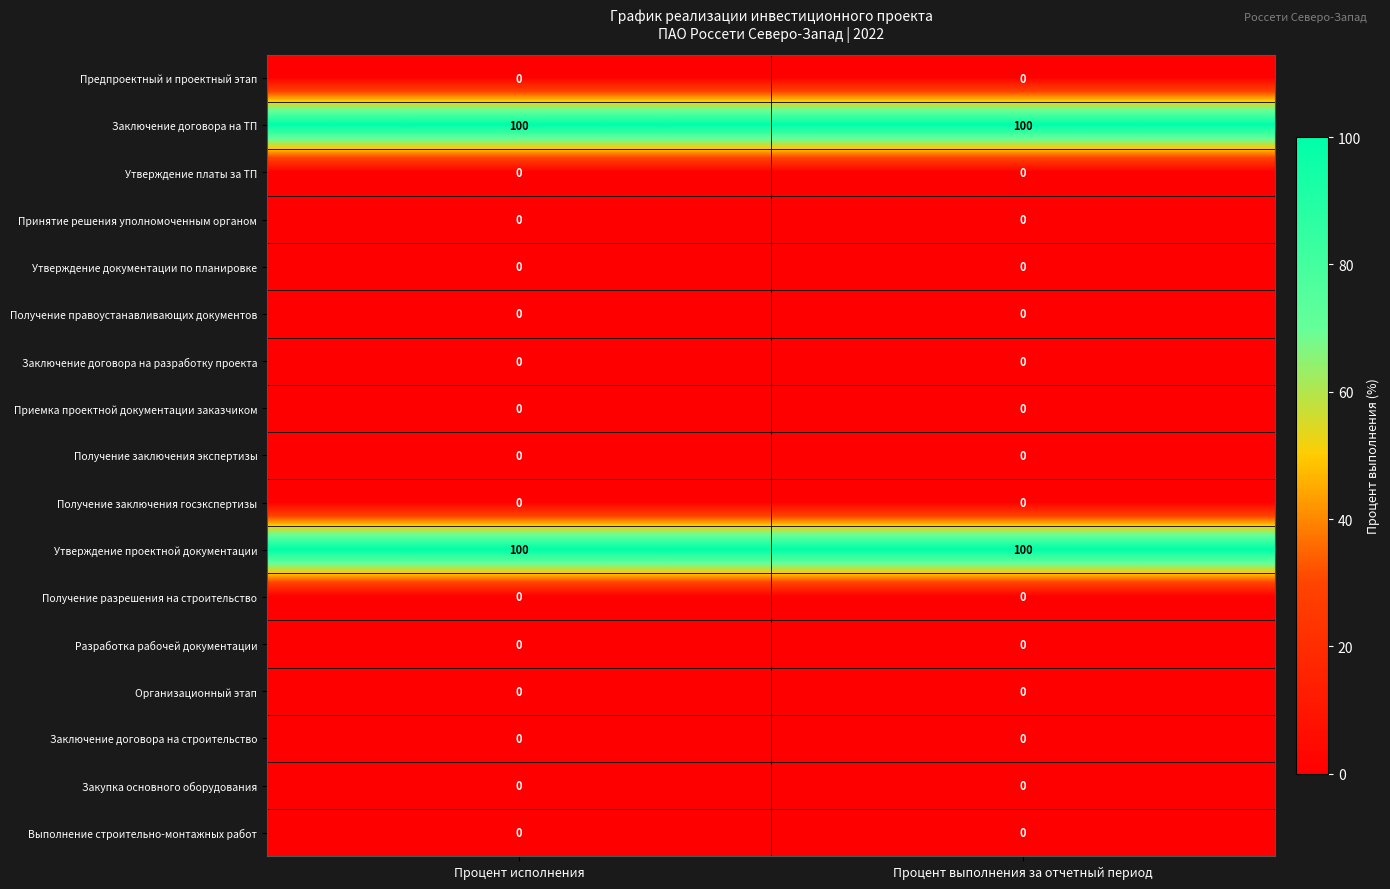

What is the total value across all series at Процент исполнения?

200